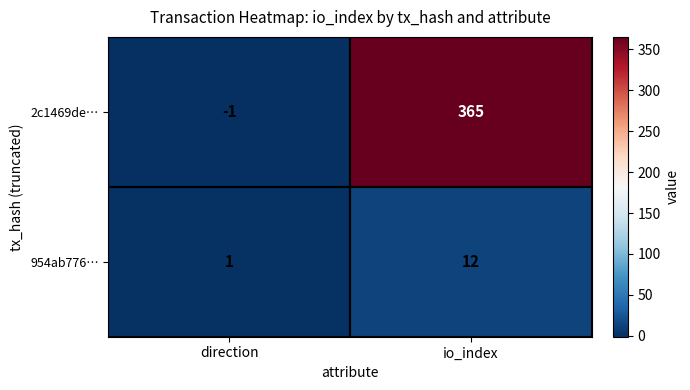

How many categories are shown in the chart?

2